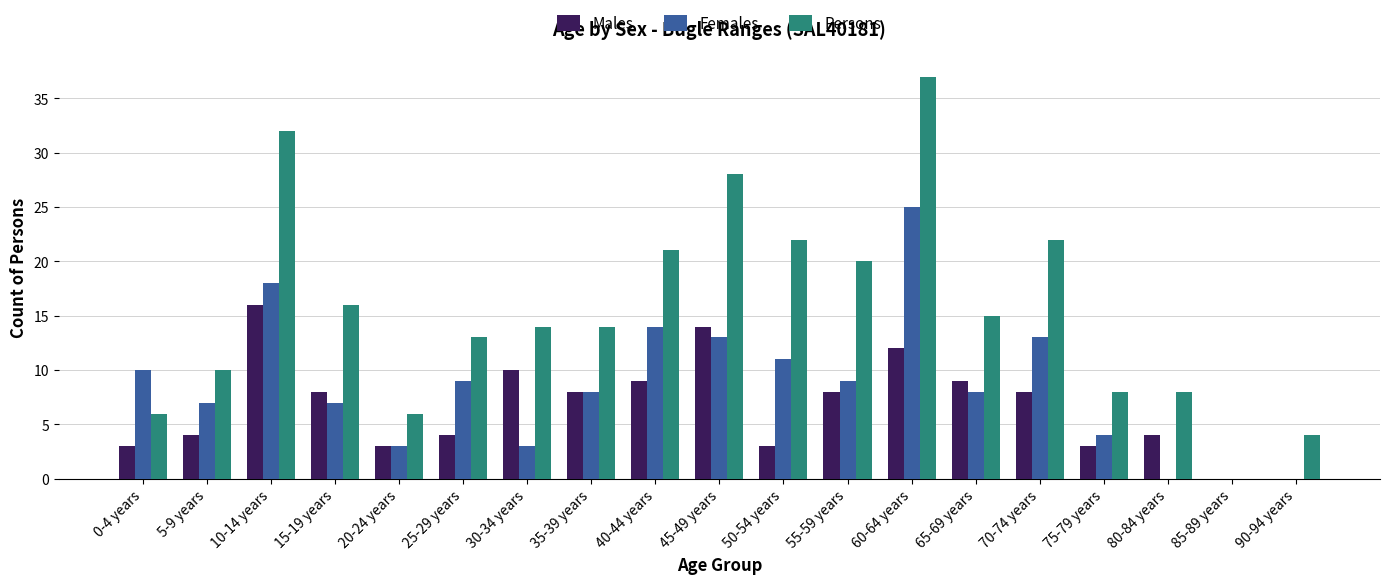

What are all the series names shown in the legend?

Males, Females, Persons